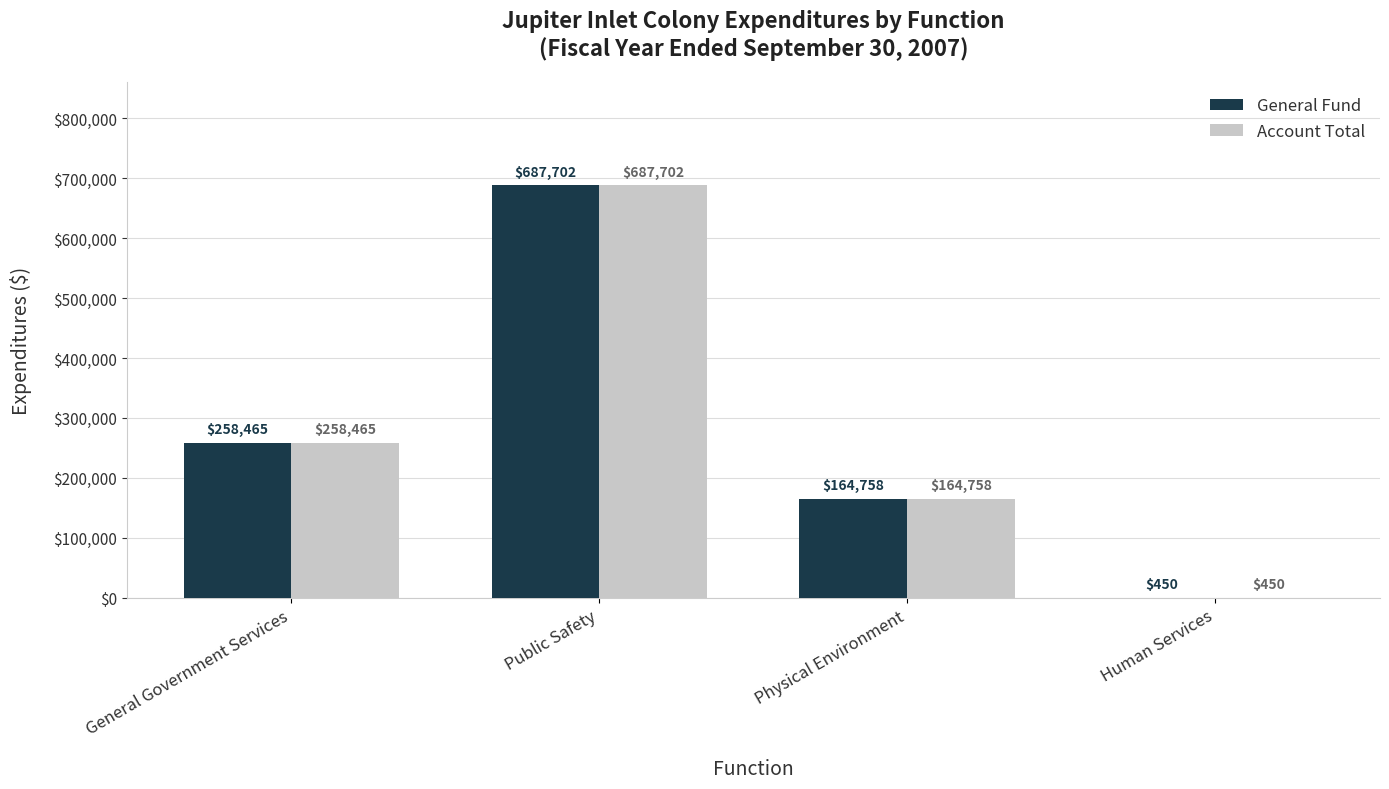

At which category does the chart reach its peak across all series?

Public Safety